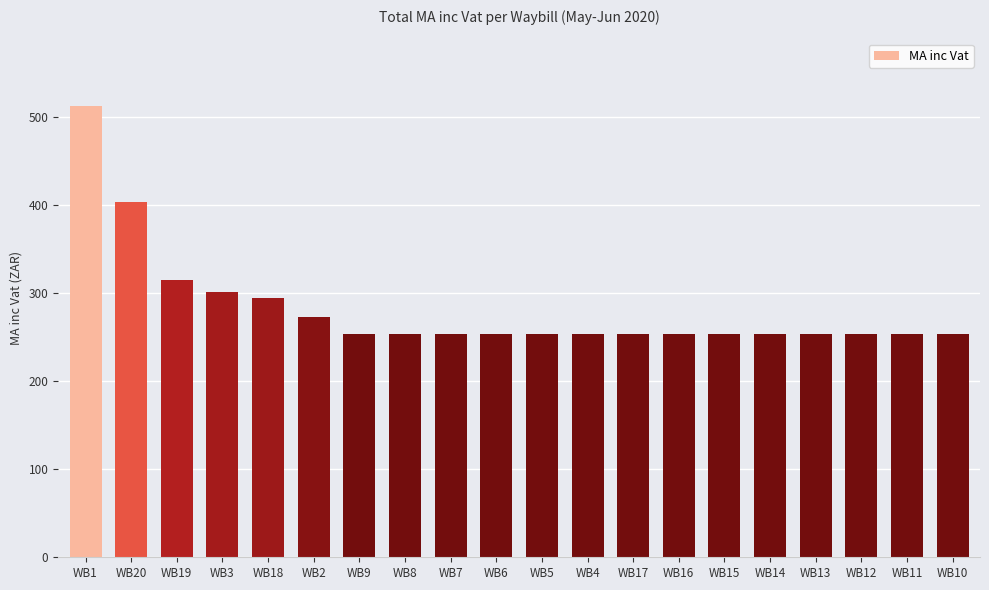

Approximately how many times larger is the value at WB16 compared to WB2?

0.9